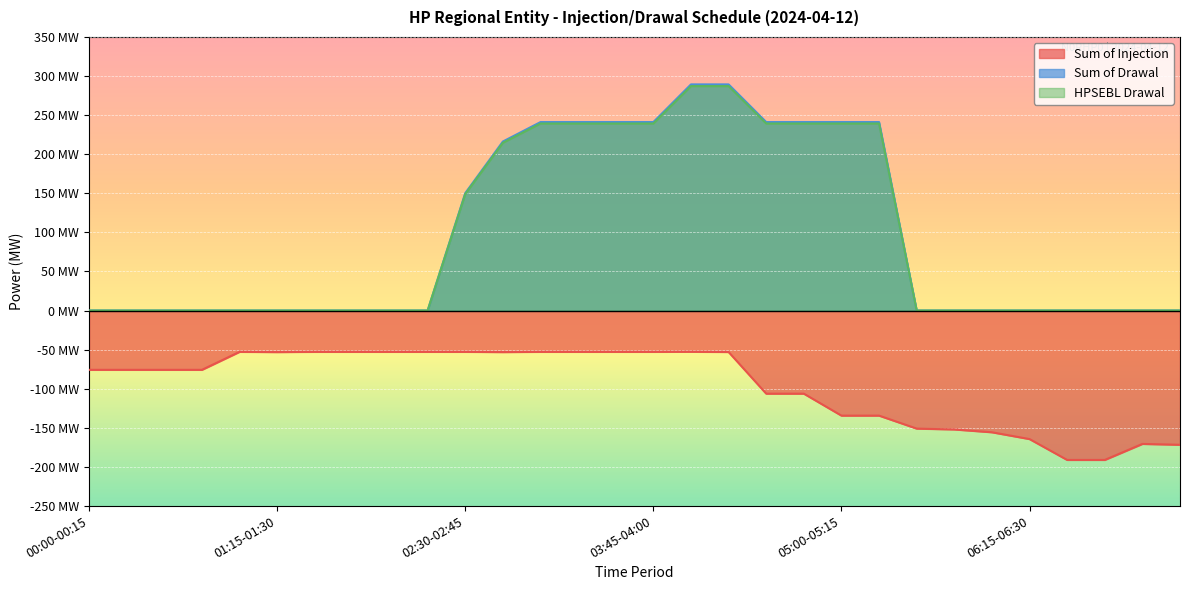

What are all the series names shown in the legend?

Sum of Injection, Sum of Drawal, HPSEBL Drawal